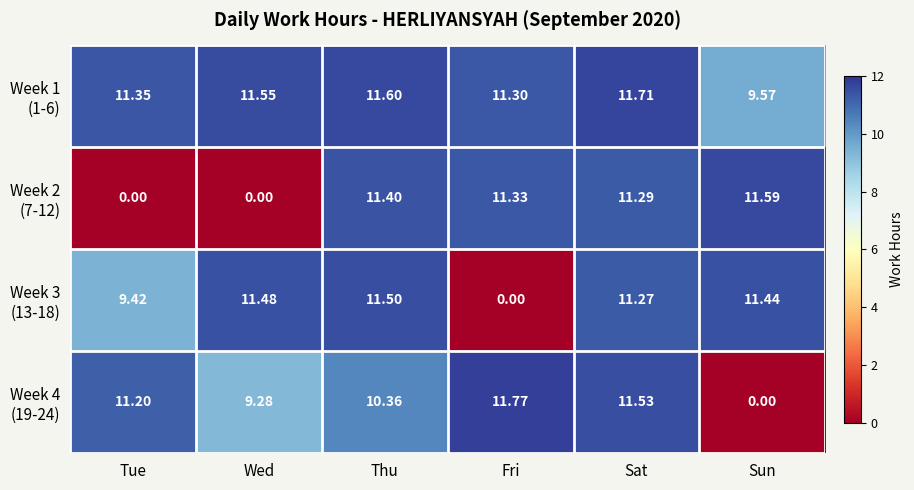

Which series has the widest spread of values?

Week 4 (19-24)